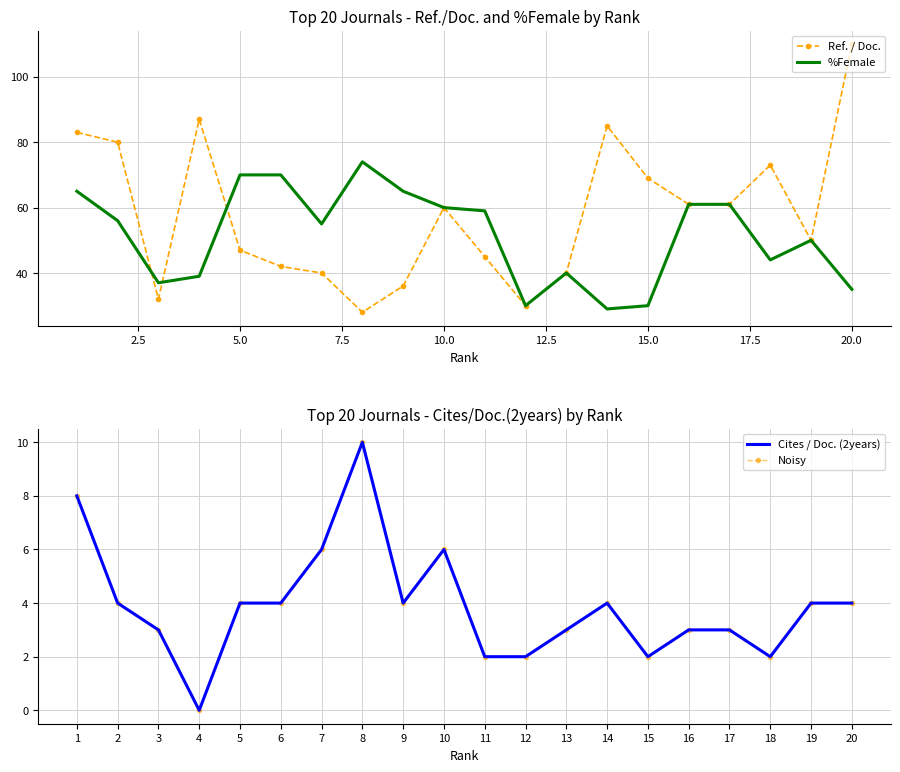

How many data points in Noisy are above 4?

4